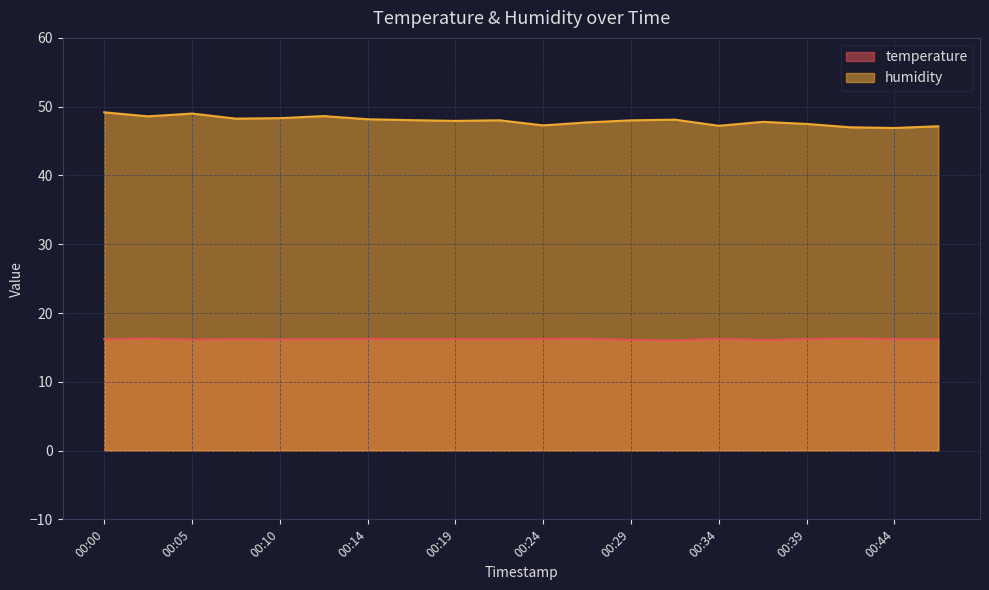

What is the value of the humidity point at the 19th from the left?

46.9